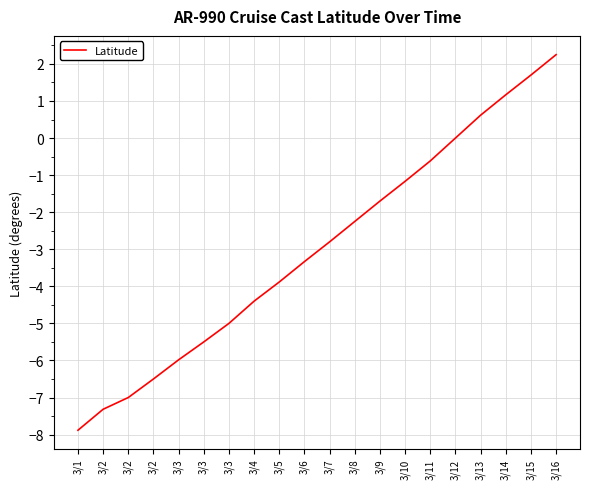

How many lines are shown in the chart?

1